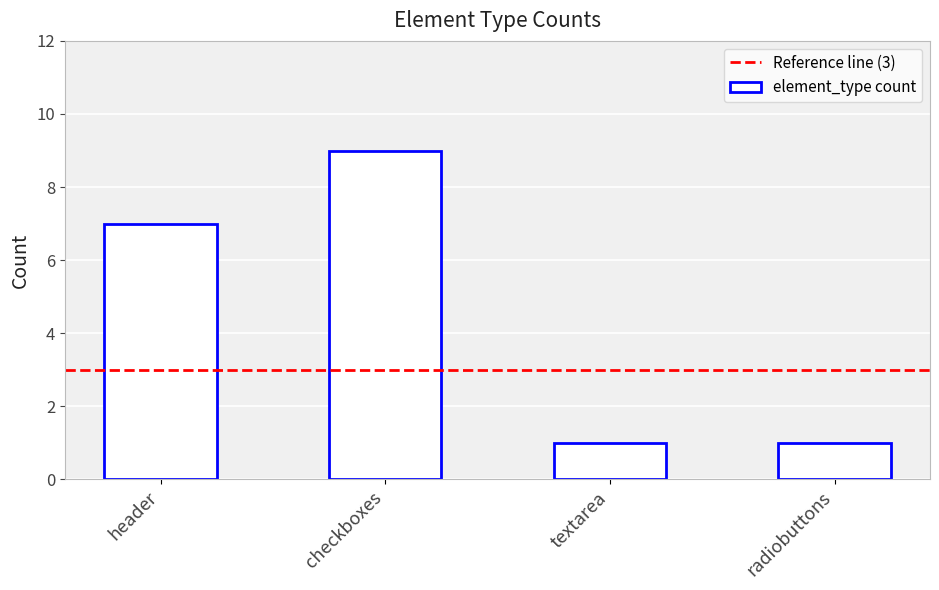

Reading right to left, what are all the values shown in this chart?

1	1	9	7